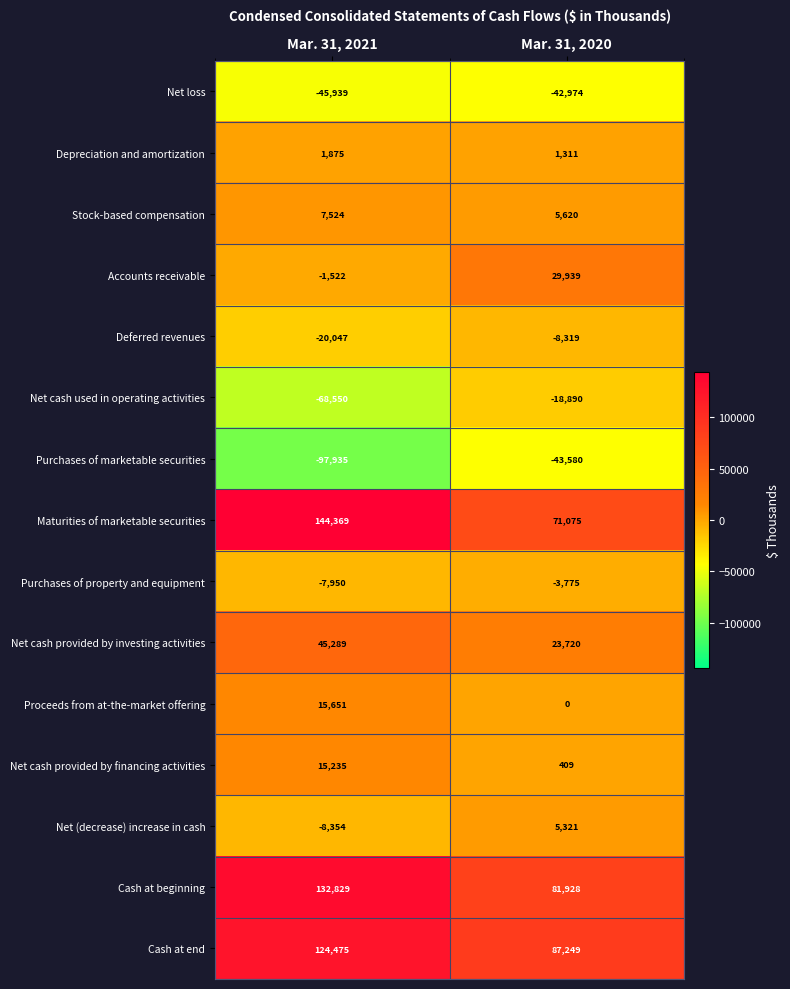

Which label corresponds to the smallest value in the chart?

Mar. 31, 2021